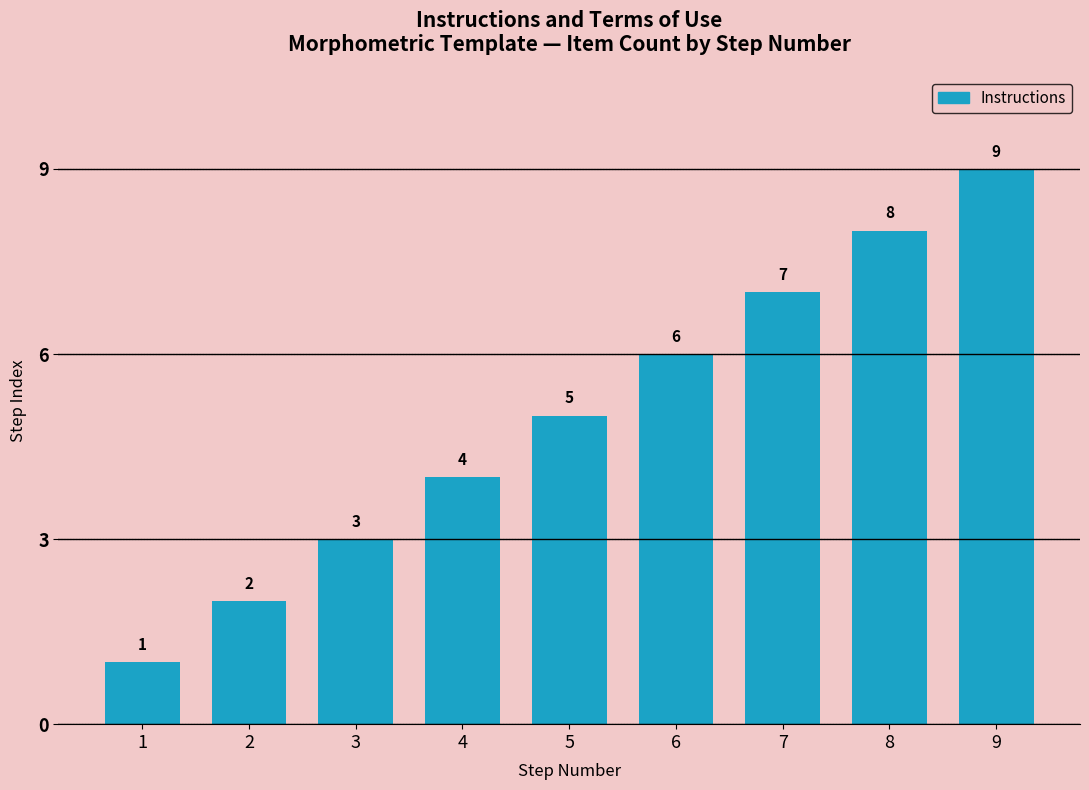

Between 9 and 2, which is larger?

9